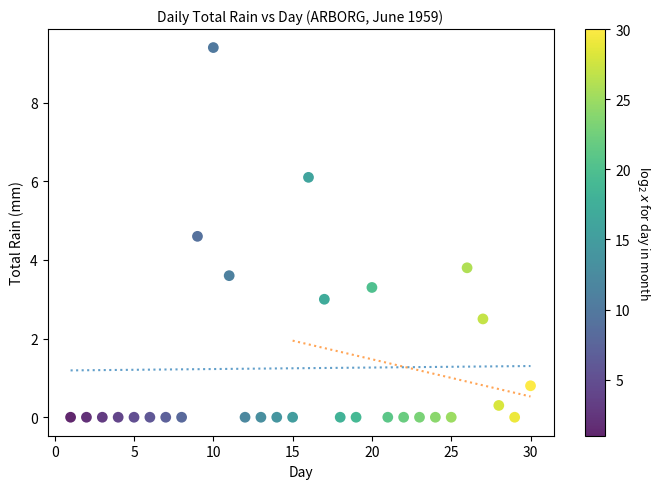

What Y value in the scatter plot is closest to 4?

3.8